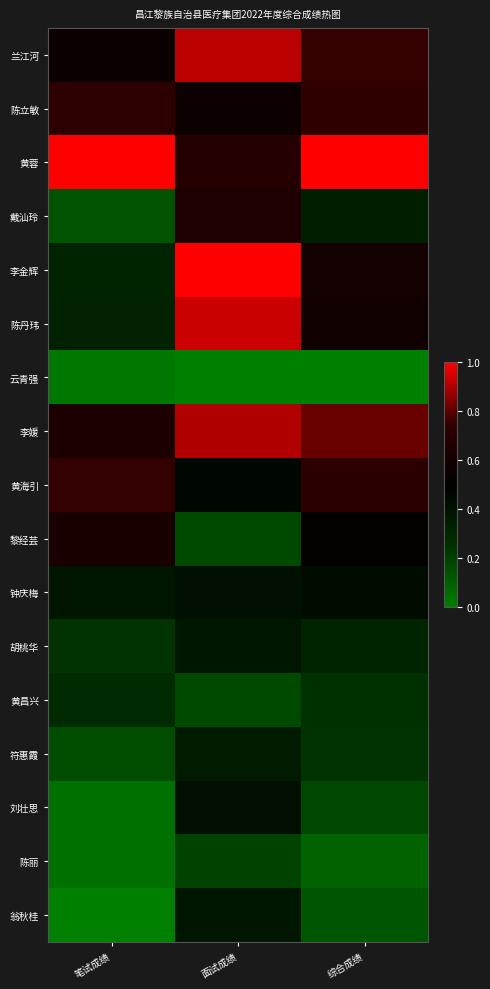

Which has a higher value, 面试成绩 or 综合成绩?

面试成绩